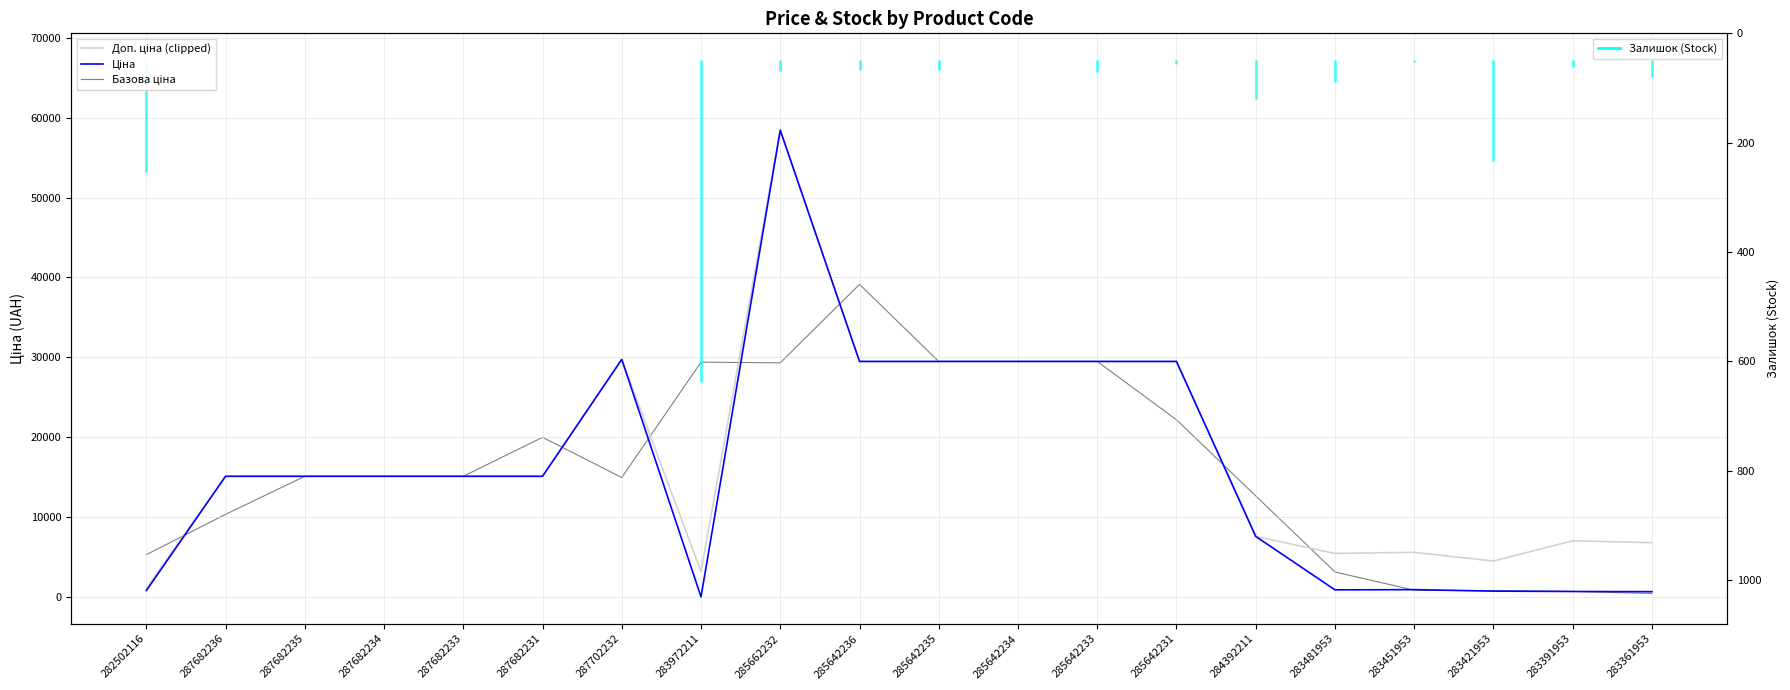

What is the maximum value shown in the chart?

58426.5